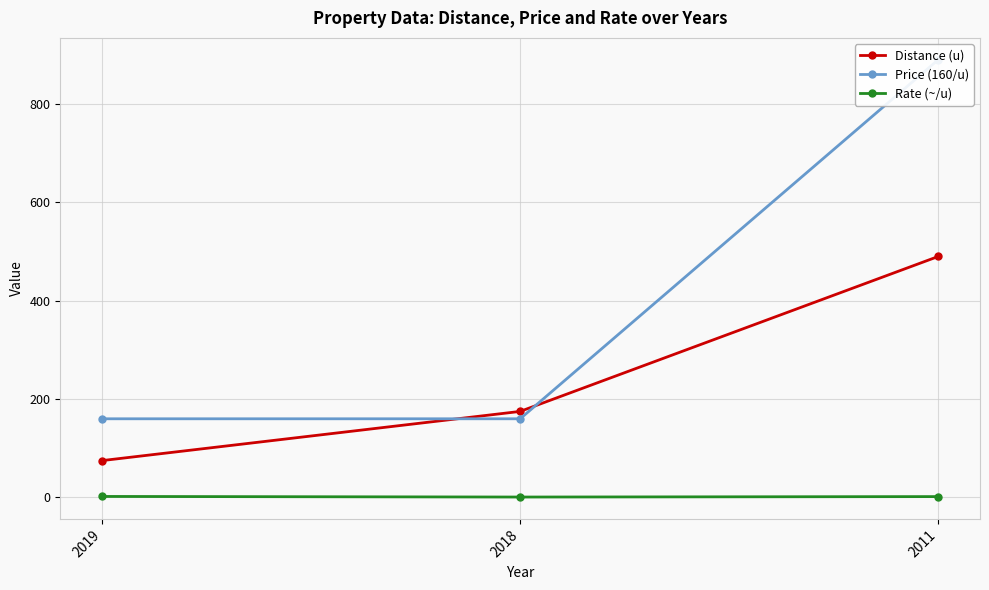

At 2011, list the series in order from smallest to largest.

Rate (~/u), Distance (u), Price (160/u)